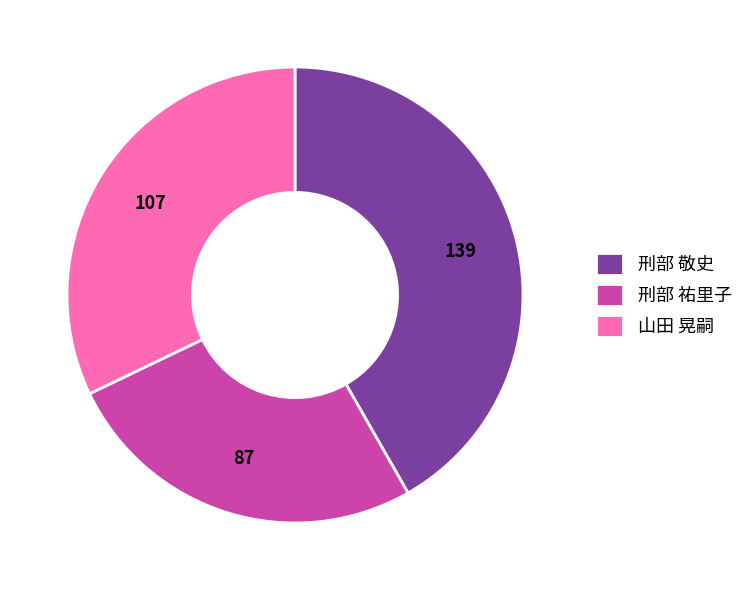

Count the number of slices in the pie.

3